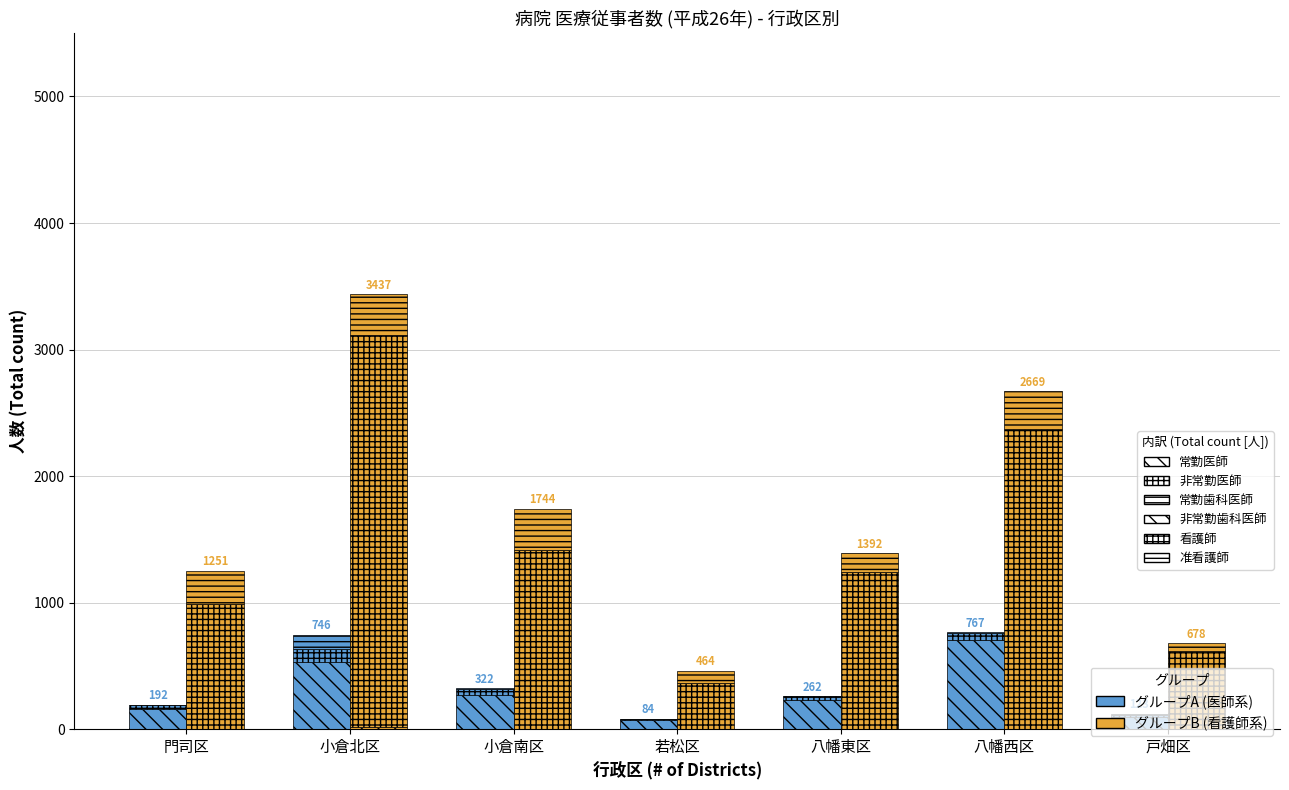

What is the minimum value for 常勤医師?

69.0